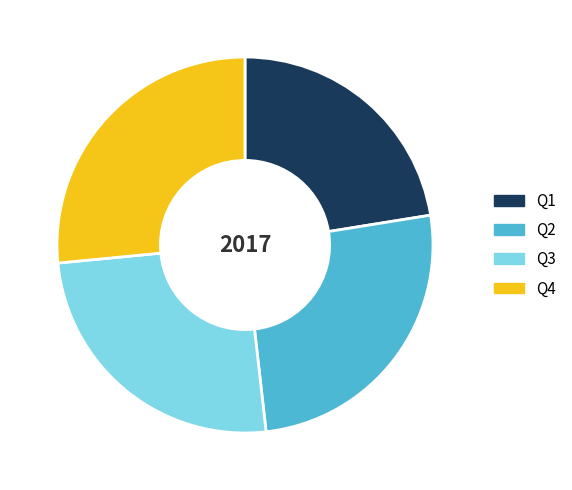

Combined, do Q3 and Q4 account for over 50%?

Yes